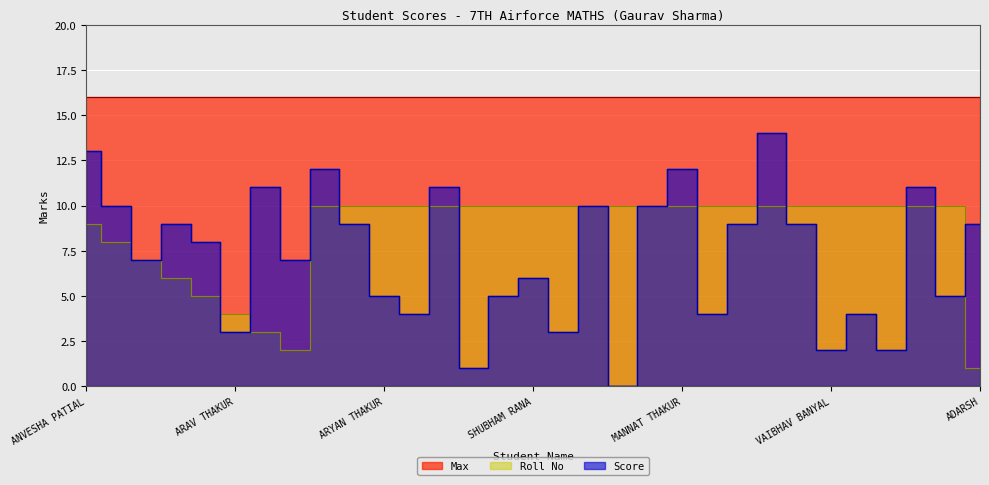

Count the number of categories in the chart.

31